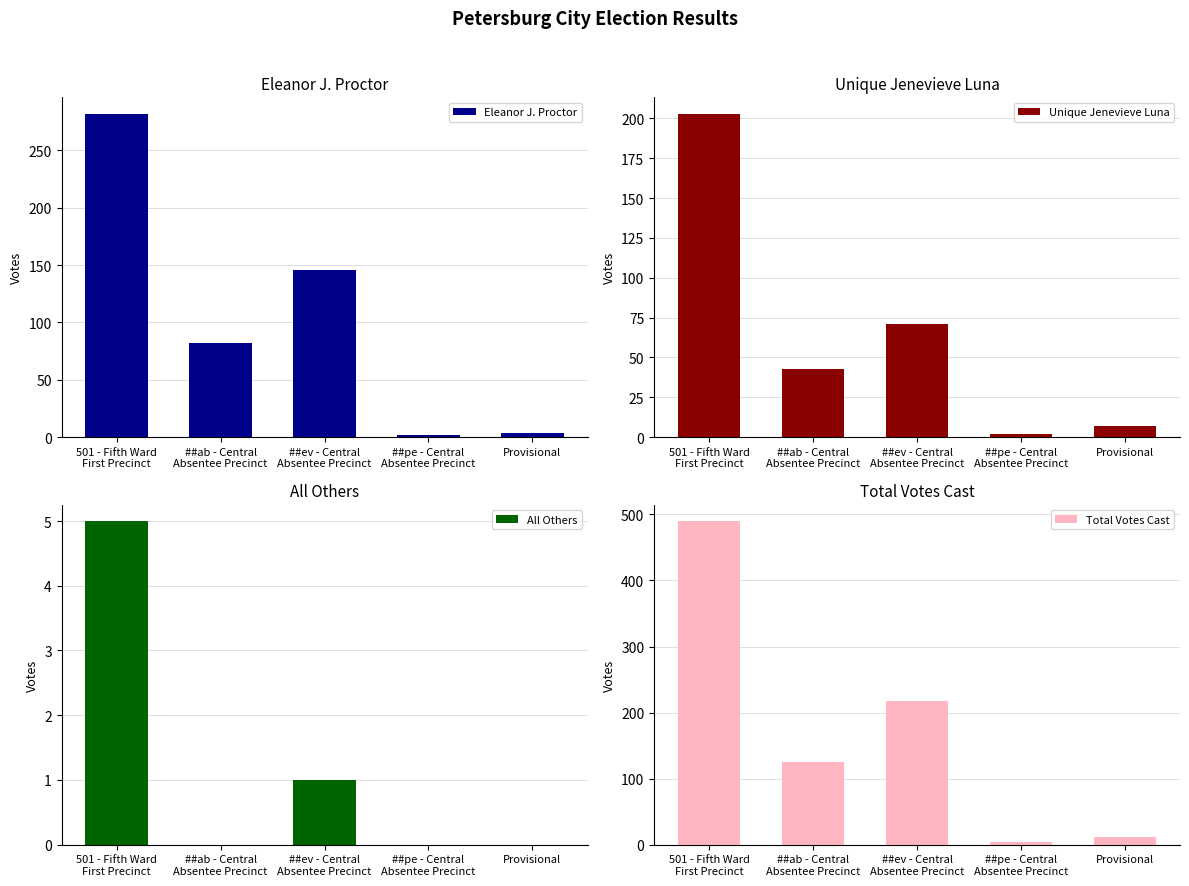

Reading right to left, extract all data points from this chart.

Eleanor J. Proctor: 4	2	146	82	282
Unique Jenevieve Luna: 7	2	71	43	203
All Others: 0	0	1	0	5
Total Votes Cast: 11	4	218	125	490